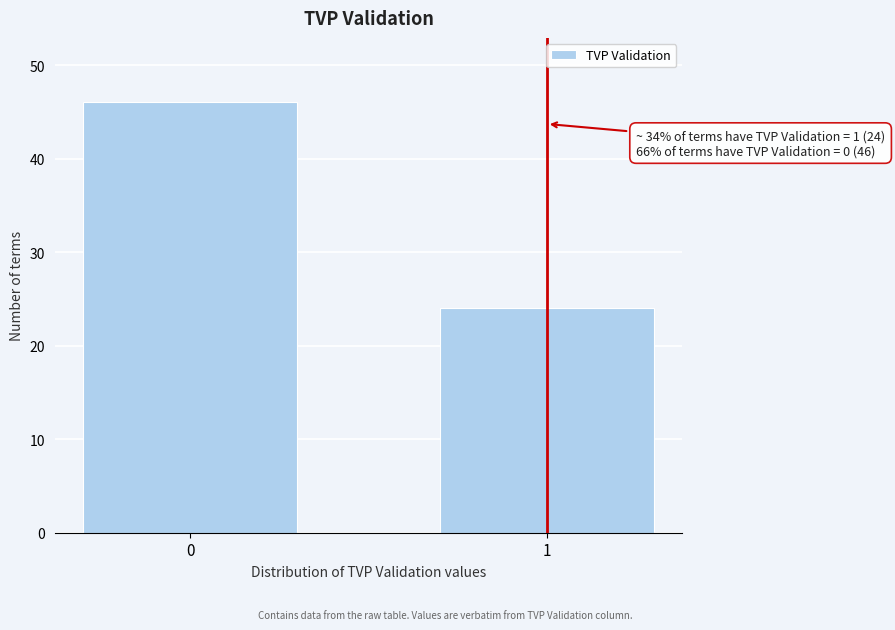

Reading right to left, what are all the values shown in this chart?

1=24	0=46